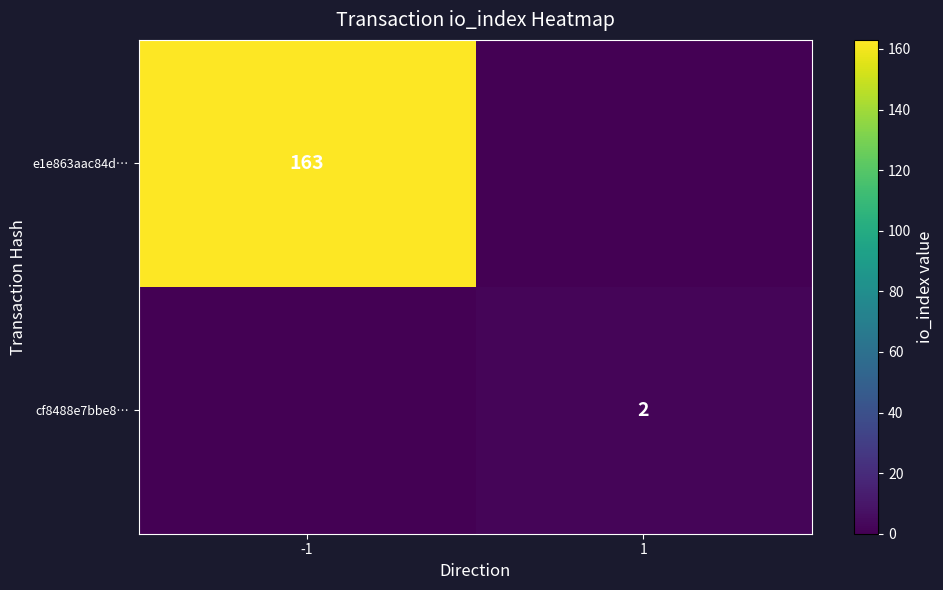

What is the spread (max minus min) of values at 1?

2